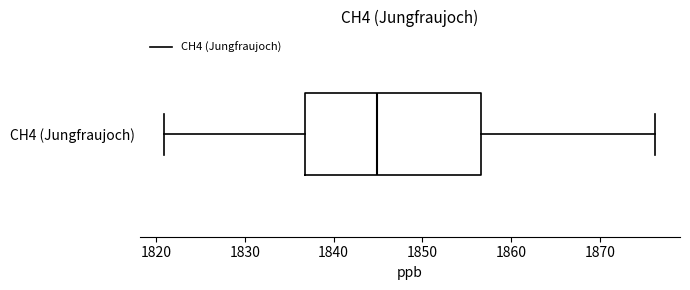

Where does the median line of the box for CH4 (Jungfraujoch) sit on the x-axis? The values are not printed on the chart, so give them approximately, as read against the axis.

1845